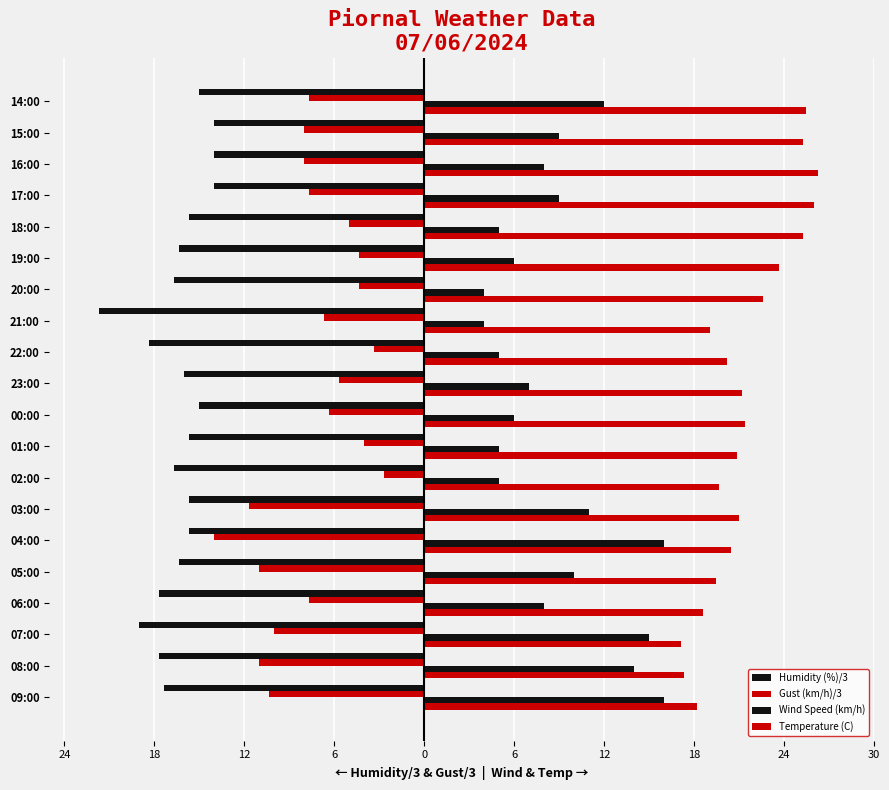

What are all the series names shown in the legend?

Humidity (%)/3, Gust (km/h)/3, Wind Speed (km/h), Temperature (C)